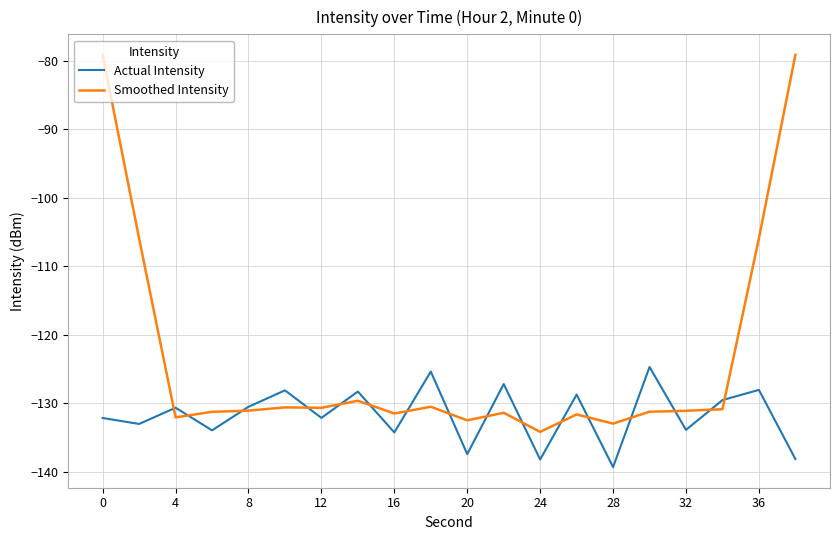

Rank the series by their maximum value, from lowest to highest.

Actual Intensity, Smoothed Intensity